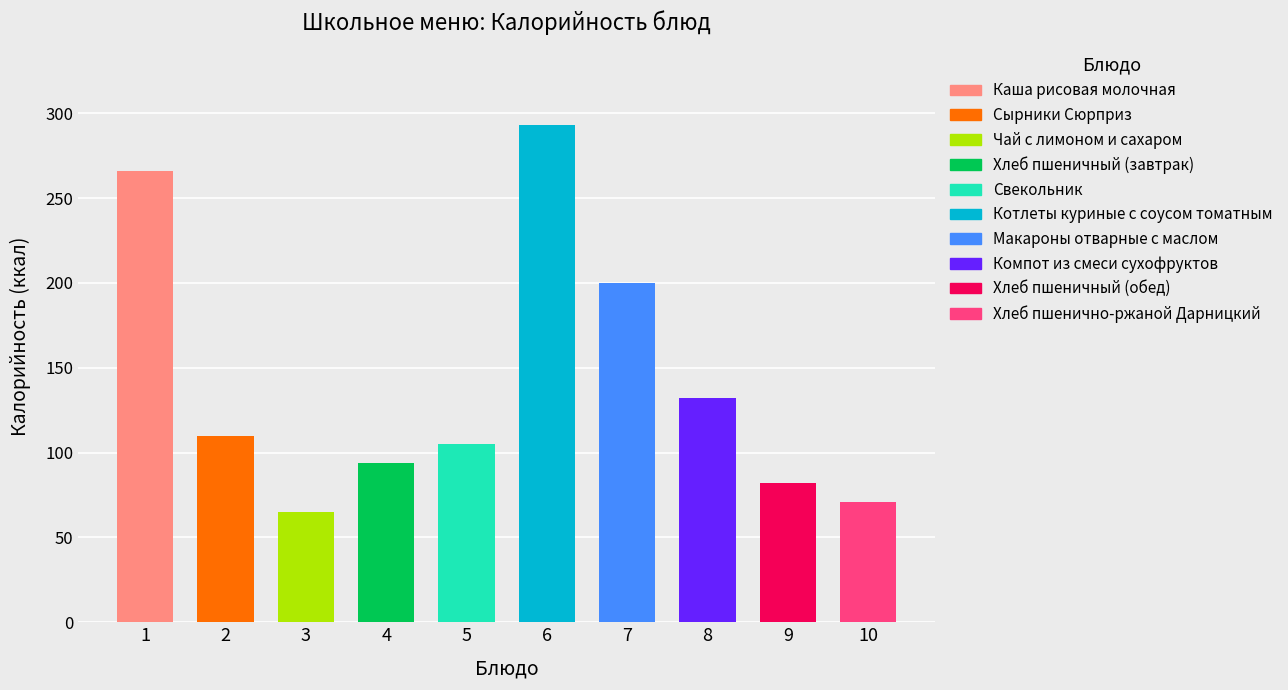

List the labels in order of value, largest first.

Котлеты куриные с соусом томатным, Каша рисовая молочная, Макароны отварные с маслом, Компот из смеси сухофруктов, Сырники Сюрприз, Свекольник, Хлеб пшеничный (завтрак), Хлеб пшеничный (обед), Хлеб пшенично-ржаной Дарницкий, Чай с лимоном и сахаром